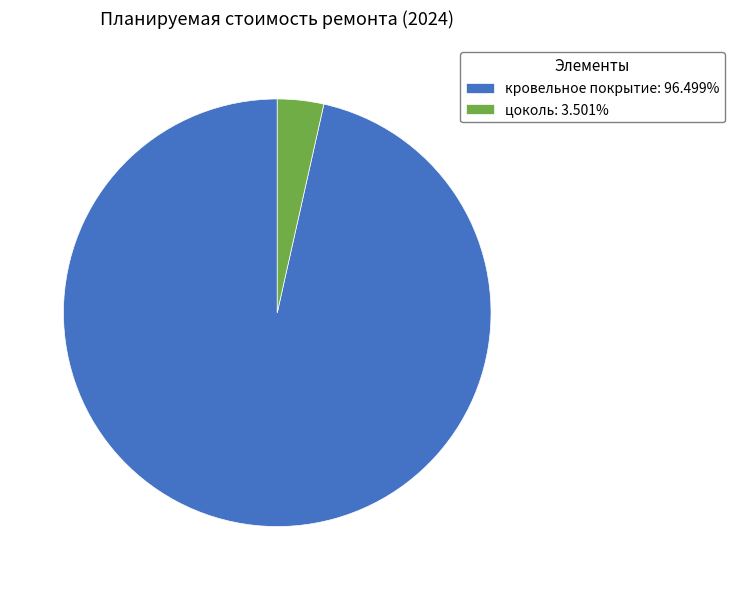

Count the number of slices in the pie.

2